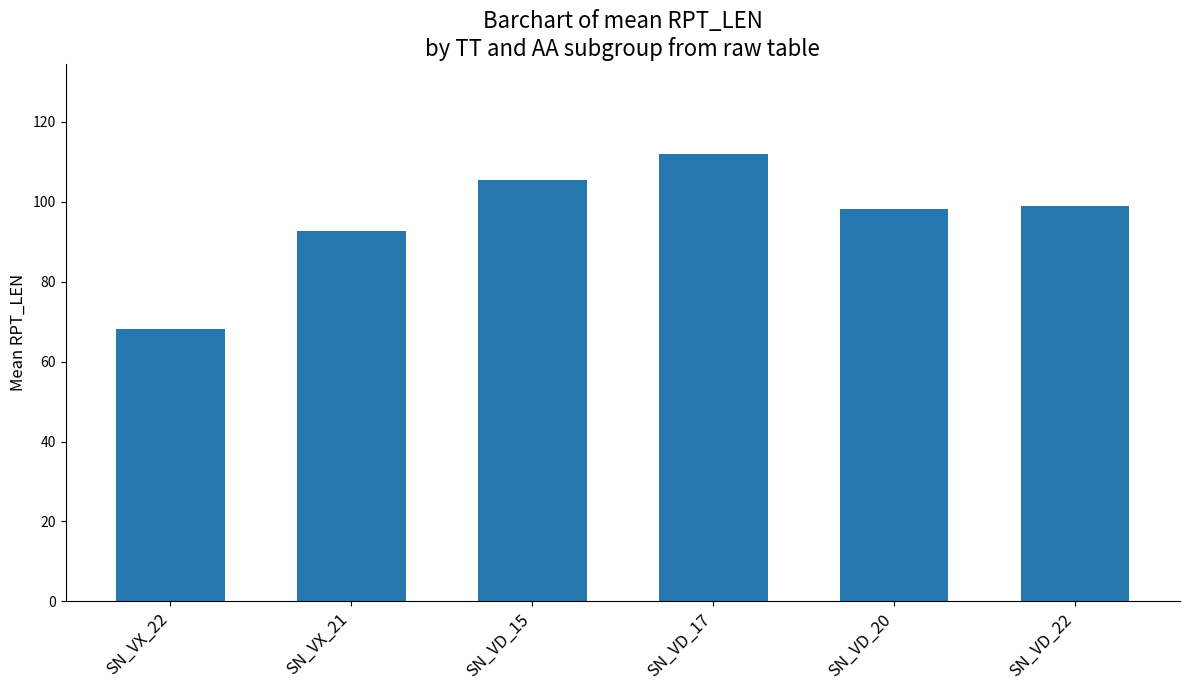

What is the approximate value at SN_VD_15?

105.4